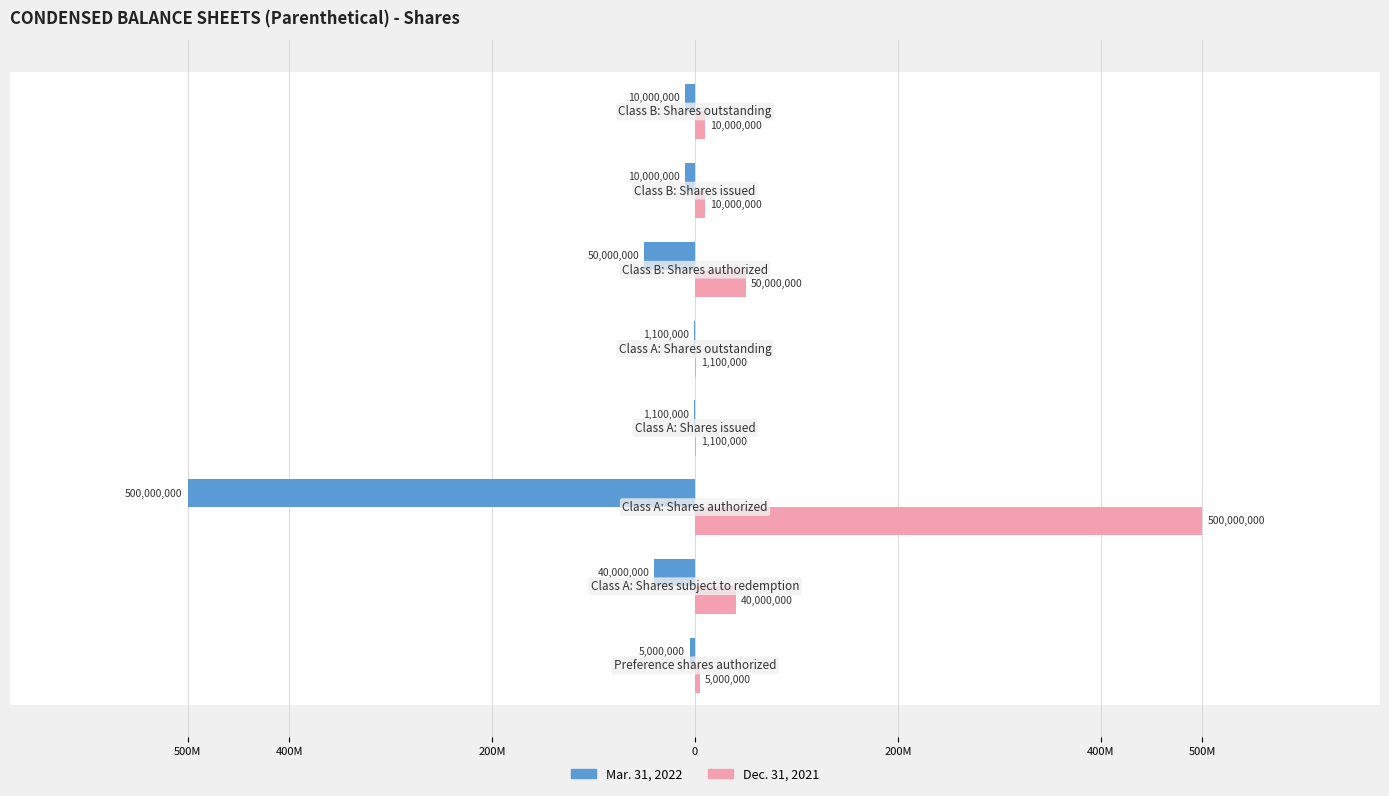

What are all the series names shown in the legend?

Mar. 31, 2022, Dec. 31, 2021